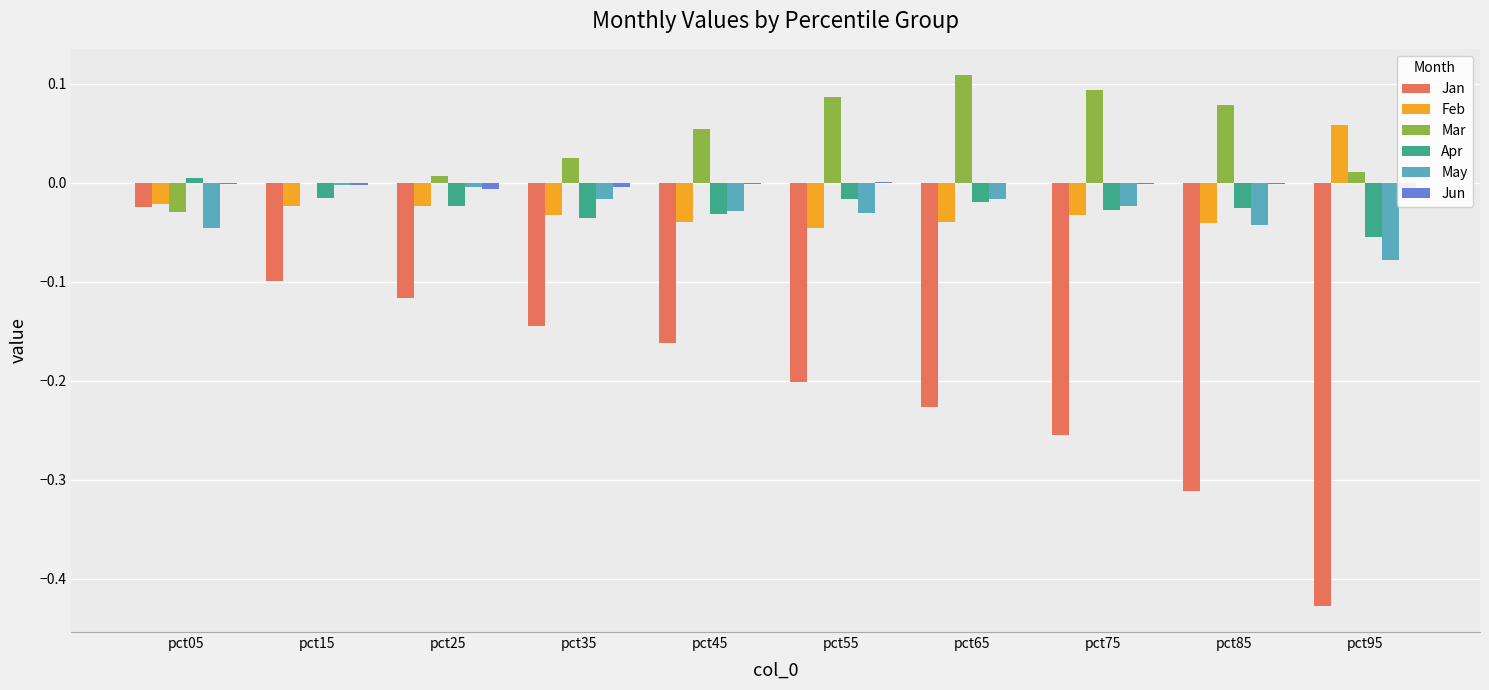

How many bars are there in each group?

6